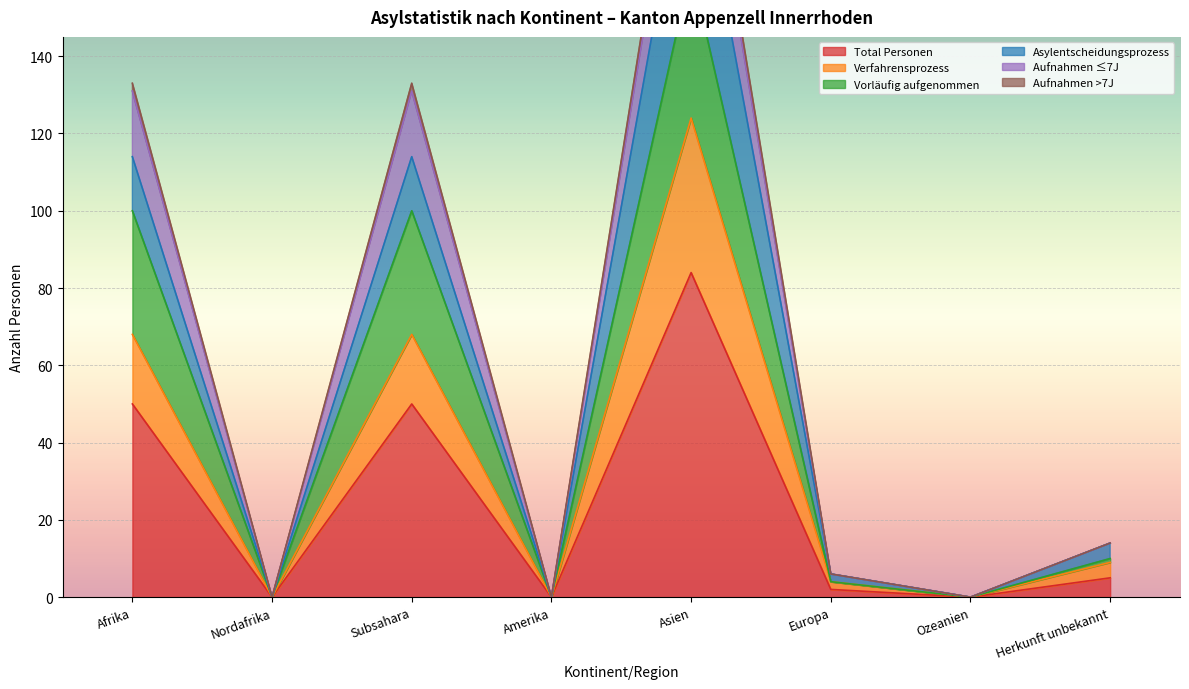

Rank the categories by Vorläufig aufgenommen value from lowest to highest.

Nordafrika, Amerika, Ozeanien, Europa, Herkunft unbekannt, Afrika, Subsahara, Asien